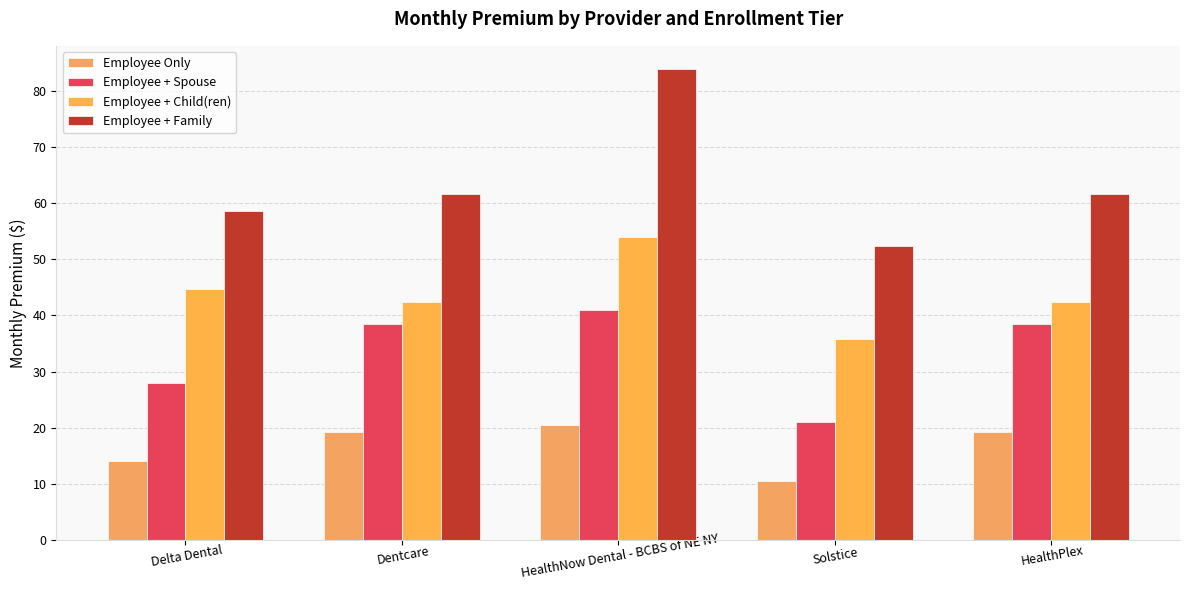

How many values in the Employee Only series exceed 19?

3